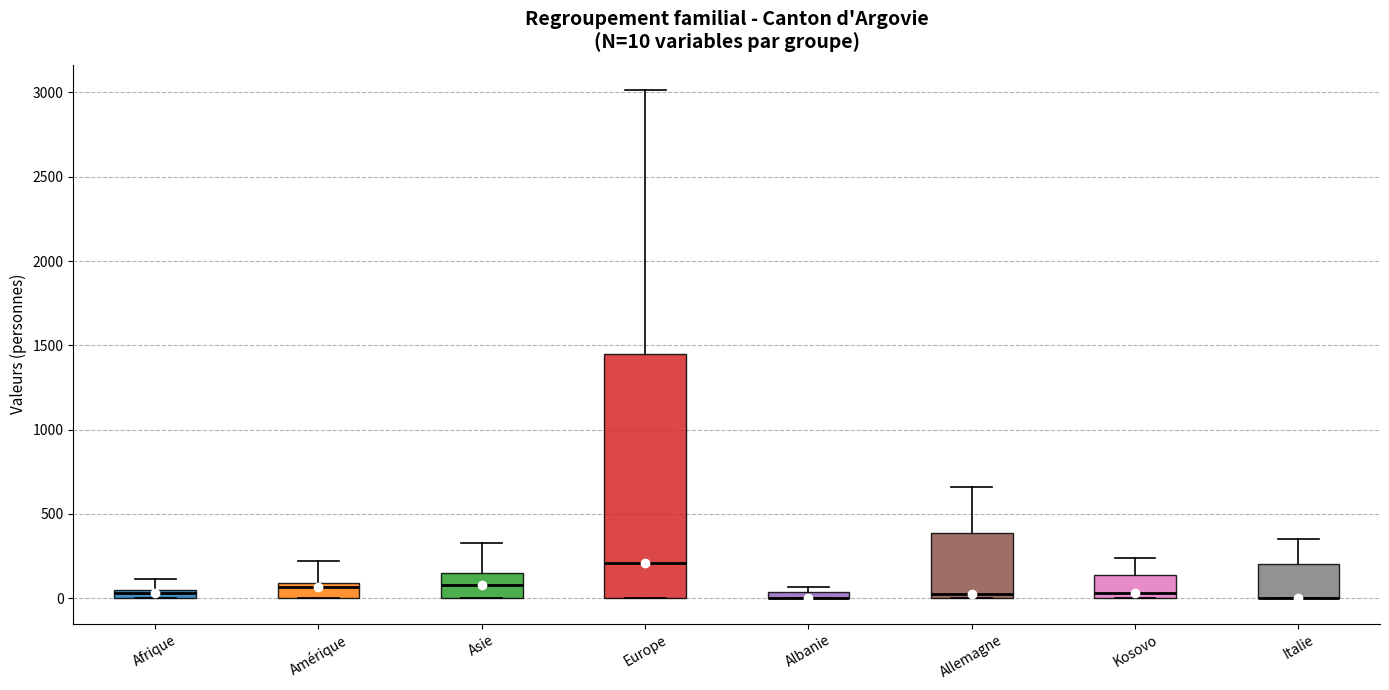

Which box is the tallest, from its lower edge to its upper edge?

Europe